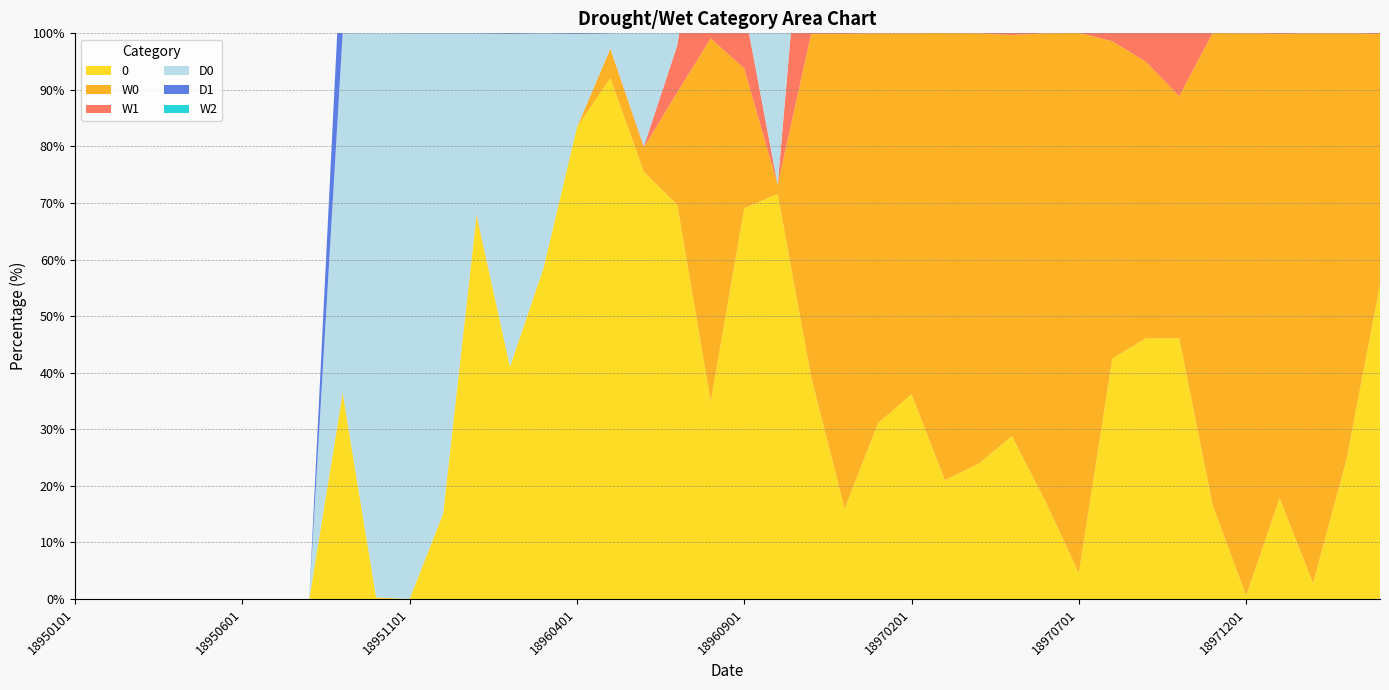

Reading left to right, what are all the values shown in this chart?

0: 0.0	0.0	0.0	0.0	0.0	0.0	0.0	0.0	36.3	0.3	0.0	15.1	67.6	41.1	58.5	83.4	92.1	75.5	69.7	34.9	69.1	71.6	39.3	16.0	31.1	36.2	21.0	23.9	28.8	17.3	4.6	42.5	46.1	46.1	16.6	0.6	17.8	2.8	24.7	55.6
W0: 0.0	0.0	0.0	0.0	0.0	0.0	0.0	0.0	0.2	0.0	0.0	0.0	0.4	0.0	0.0	0.0	5.2	4.3	19.9	64.2	24.7	1.6	60.6	83.9	68.9	63.8	79.1	76.1	70.9	82.7	95.5	56.1	48.9	42.8	83.5	99.4	82.1	97.2	75.3	44.3
W1: 0.0	0.0	0.0	0.0	0.0	0.0	0.0	0.0	0.0	0.0	0.0	0.0	0.0	0.0	0.0	0.0	0.0	0.2	8.3	37.5	10.7	0.0	41.7	69.4	46.7	47.5	62.7	58.6	51.5	63.3	80.8	39.9	41.9	34.8	64.2	84.2	60.4	80.2	45.6	18.5
D0: 0.0	0.0	0.0	0.0	0.0	0.0	0.0	0.0	63.5	99.8	100.0	84.9	32.0	58.8	41.5	16.5	2.7	20.3	10.4	0.9	6.2	26.7	0.2	0.0	0.0	0.0	0.0	0.1	0.2	0.0	0.0	1.3	5.0	11.1	0.0	0.0	0.0	0.0	0.0	0.0
D1: 0.0	0.0	0.0	0.0	0.0	0.0	0.0	0.0	19.6	99.0	99.8	68.0	9.1	27.1	13.9	1.2	0.0	9.1	2.2	0.1	0.5	8.2	0.0	0.0	0.0	0.0	0.0	0.0	0.0	0.0	0.0	0.2	0.9	0.9	0.0	0.0	0.0	0.0	0.0	0.0
W2: 0.0	0.0	0.0	0.0	0.0	0.0	0.0	0.0	0.0	0.0	0.0	0.0	0.0	0.0	0.0	0.0	0.0	0.0	0.2	8.4	0.9	0.0	8.9	20.9	7.3	14.4	33.1	30.0	19.0	34.4	43.5	22.2	23.5	14.8	26.3	46.0	31.0	28.8	14.8	4.1